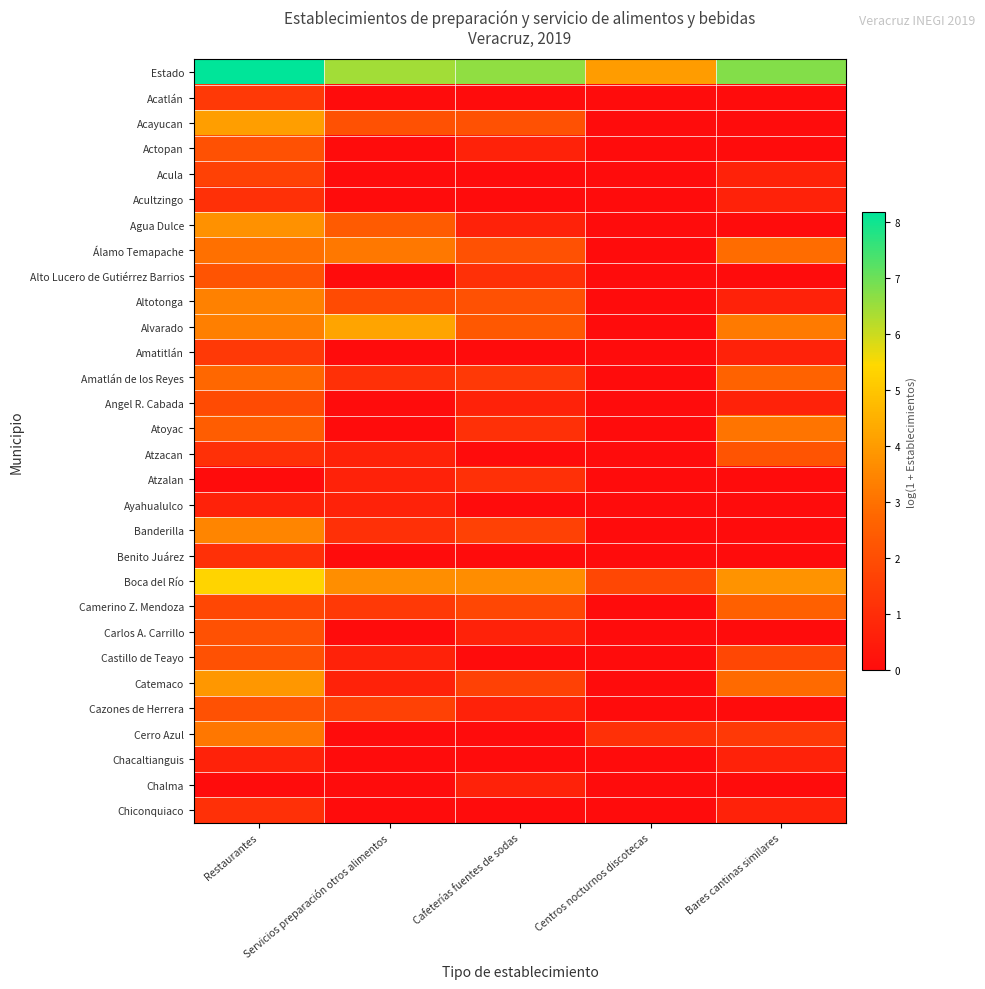

Between Bares cantinas similares and Restaurantes, which is larger?

Restaurantes